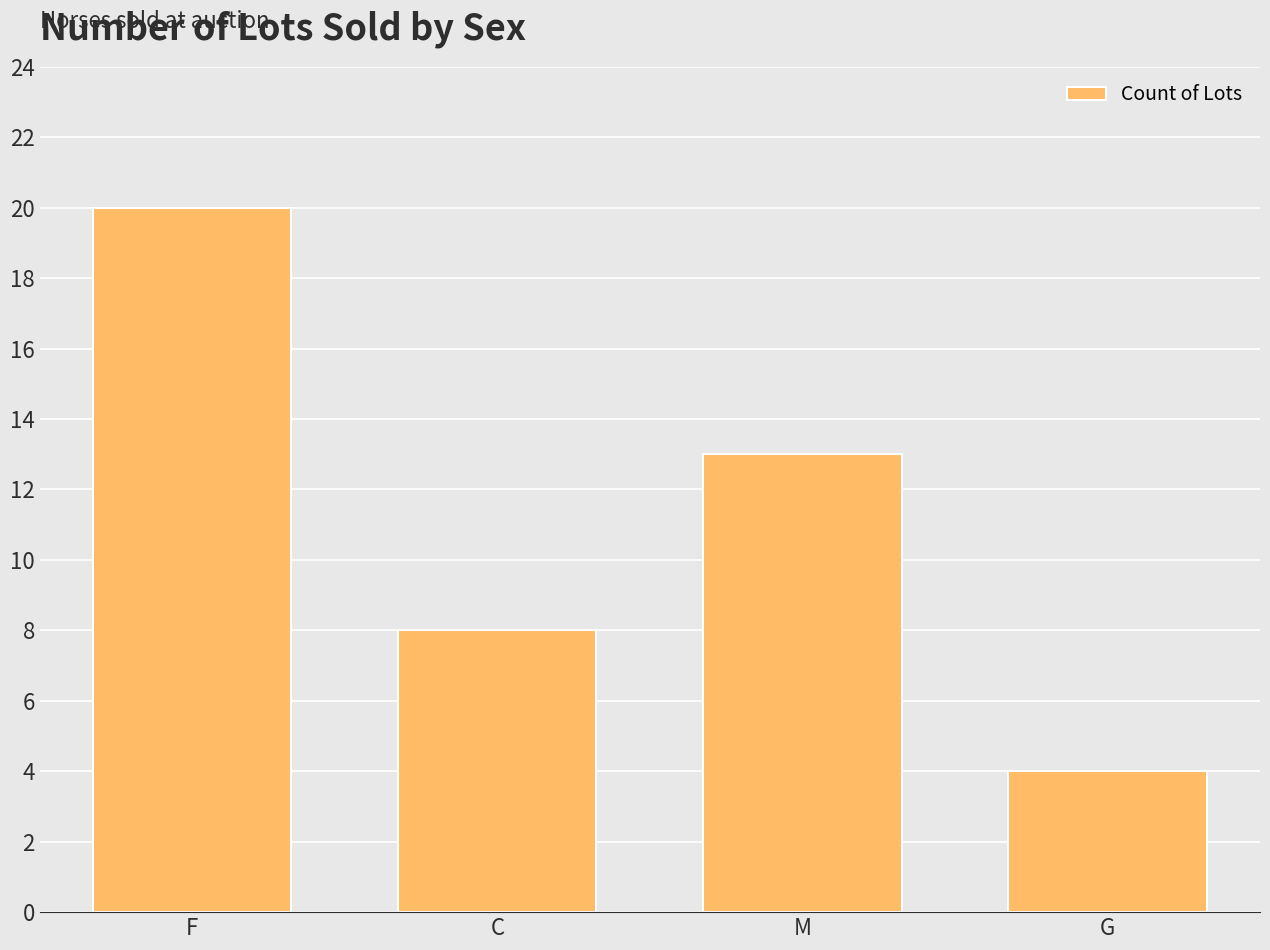

What is the maximum value shown in the chart?

20